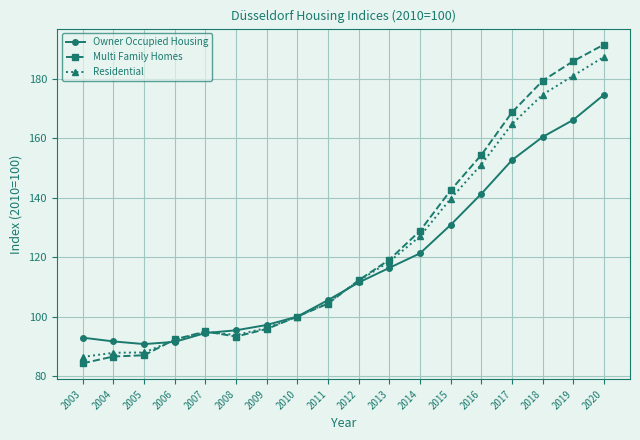

True or false: Residential has more than 0 interior local peaks.

True